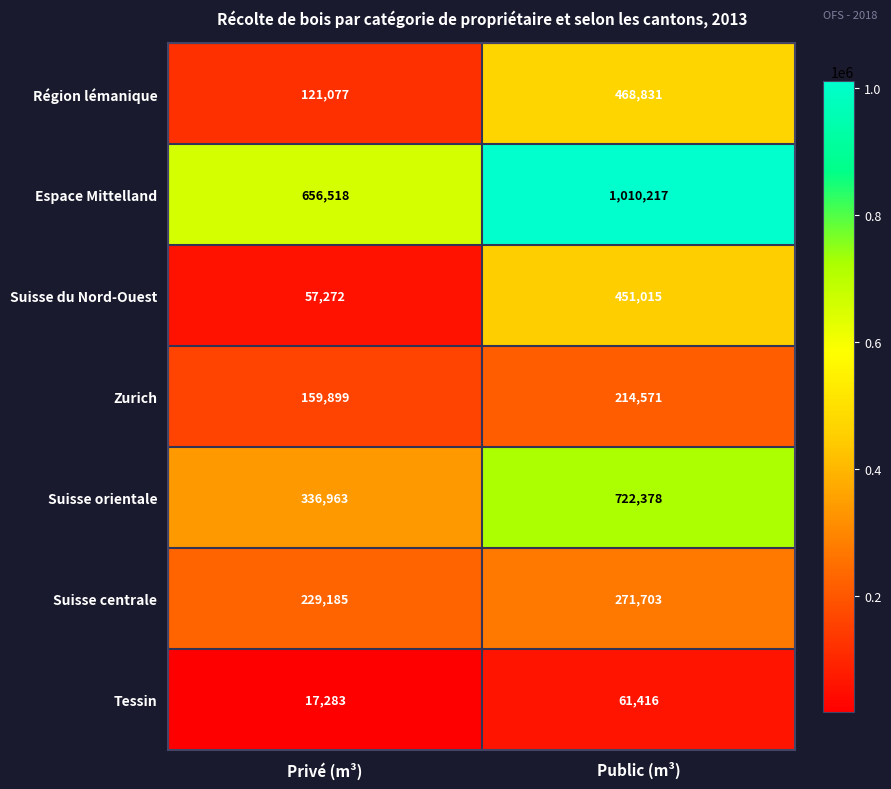

Reading right to left, transcribe all the data shown in this chart.

Région lémanique: 468831	121077
Espace Mittelland: 1010217	656518
Suisse du Nord-Ouest: 451015	57272
Zurich: 214571	159899
Suisse orientale: 722378	336963
Suisse centrale: 271703	229185
Tessin: 61416	17283